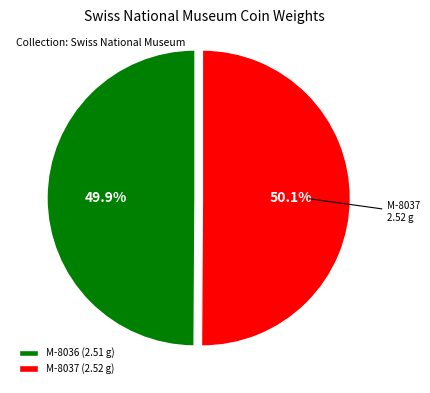

Combined, what portion of the pie is M-8037 (2.52 g) and M-8036 (2.51 g)?

100.0%